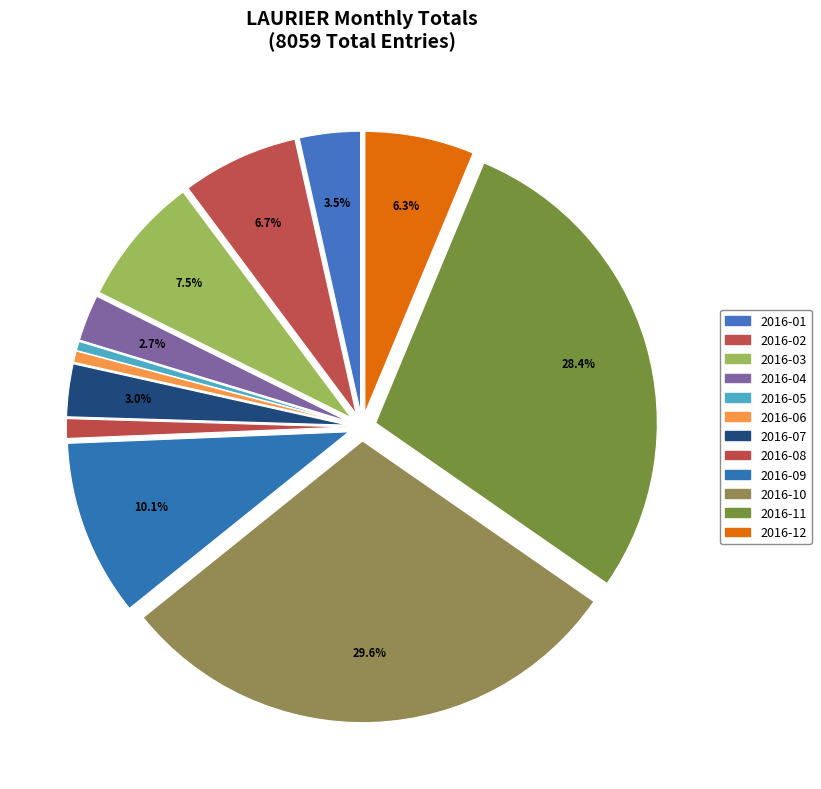

Which category has the biggest portion of the pie?

2016-10